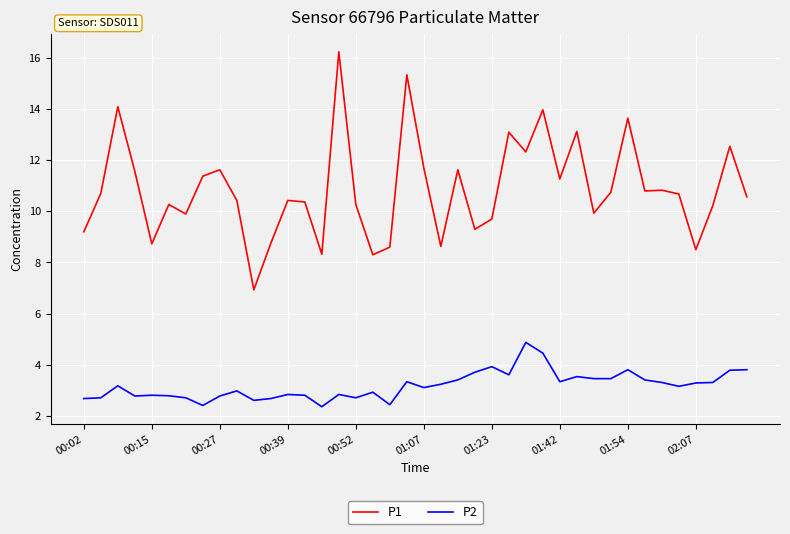

What is the average value of the P2 series?

3.2